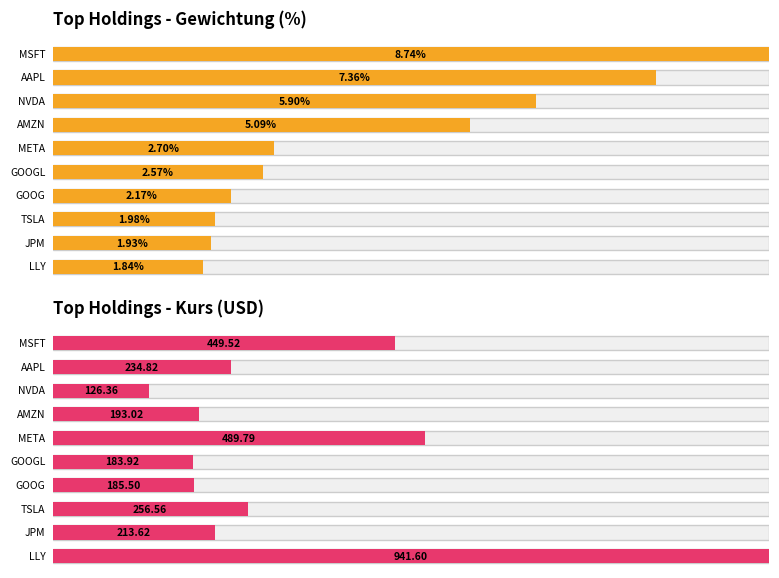

Rank the series at NVDA from lowest to highest value.

Gewichtung (%), Kurs